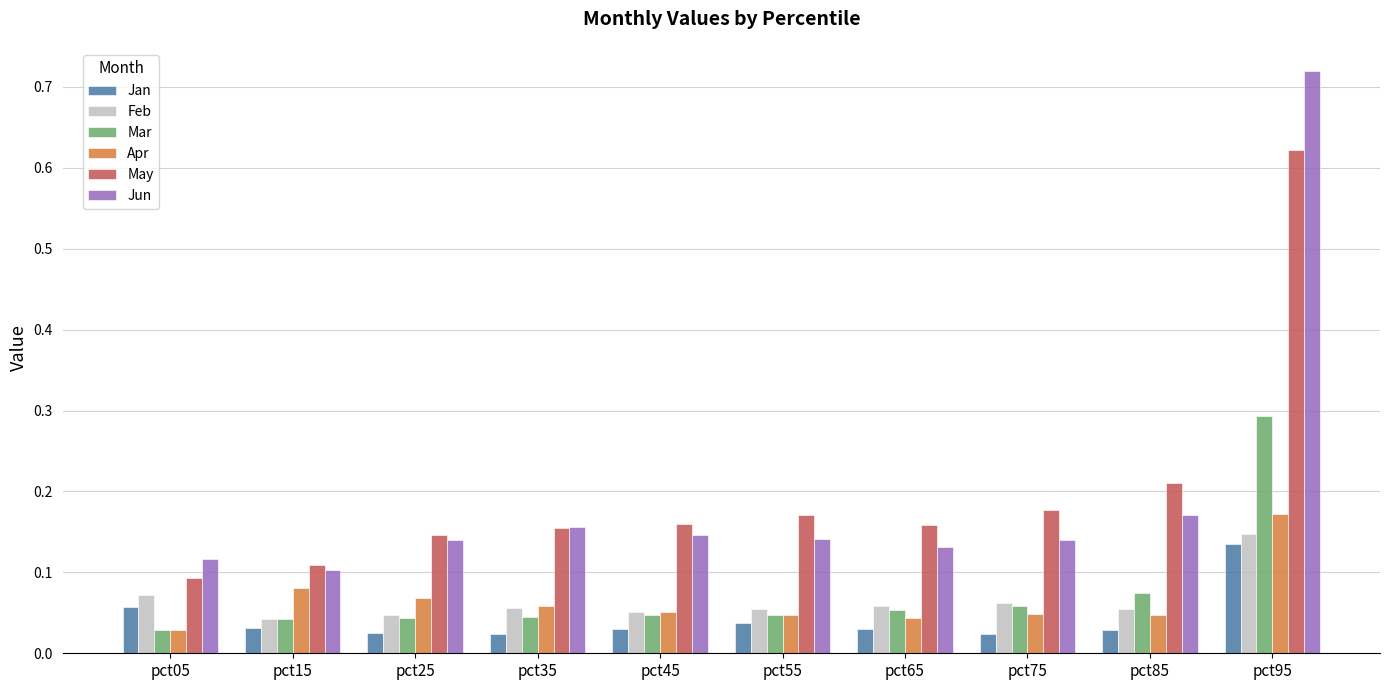

Is it true that Mar equals 0.5 at pct95?

False